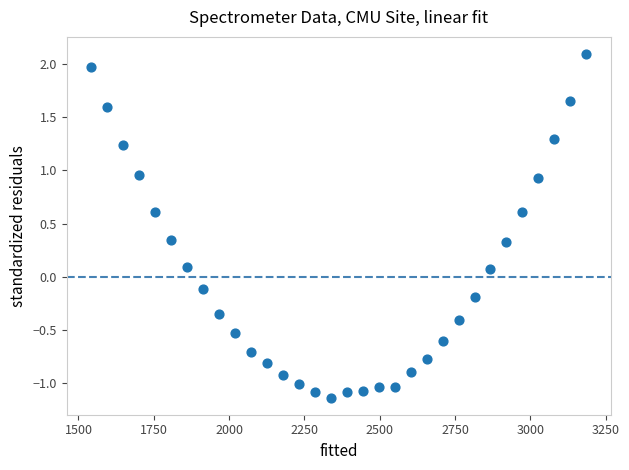

What is the range of Y values (max minus min)?

3.2